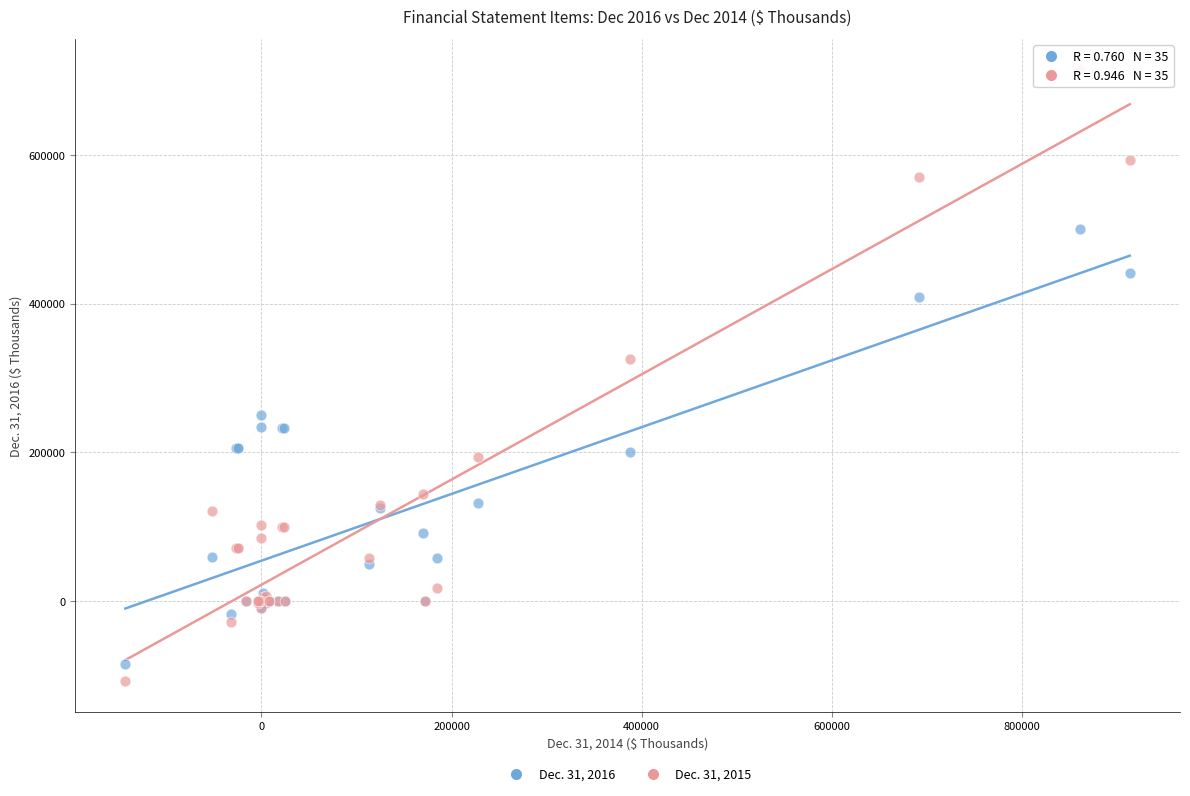

What are all the series names shown in the legend?

Dec. 31, 2016, Dec. 31, 2015